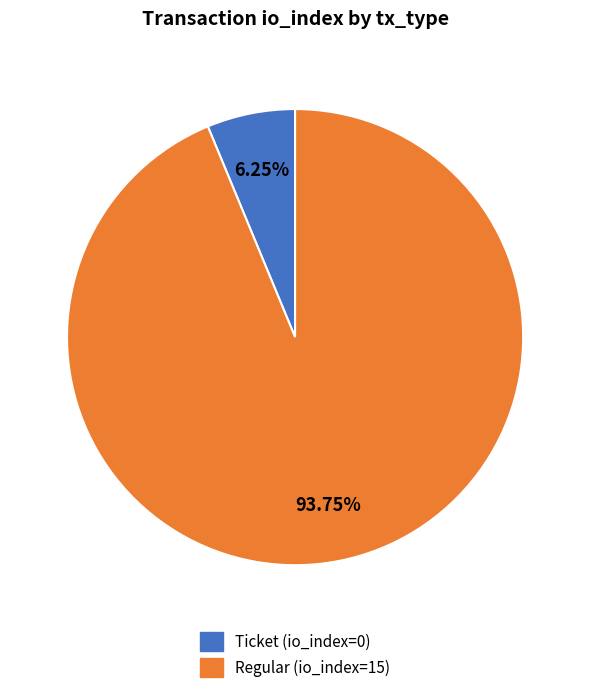

Which slice is the largest?

Regular (io_index=15)